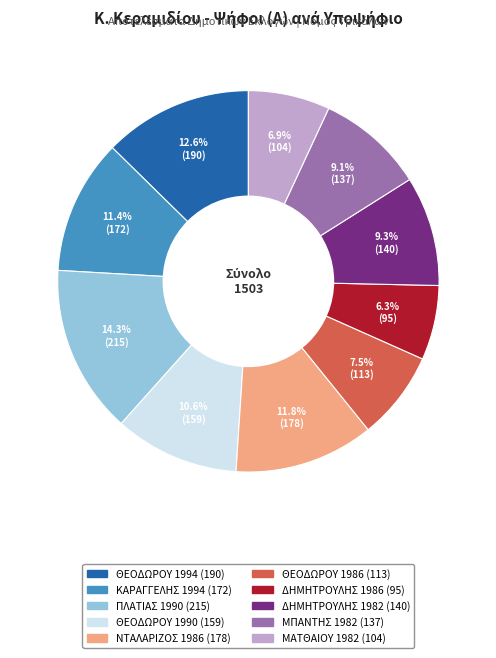

What portion of the pie excludes ΝΤΑΛΑΡΙΖΟΣ 1986?

88.2%